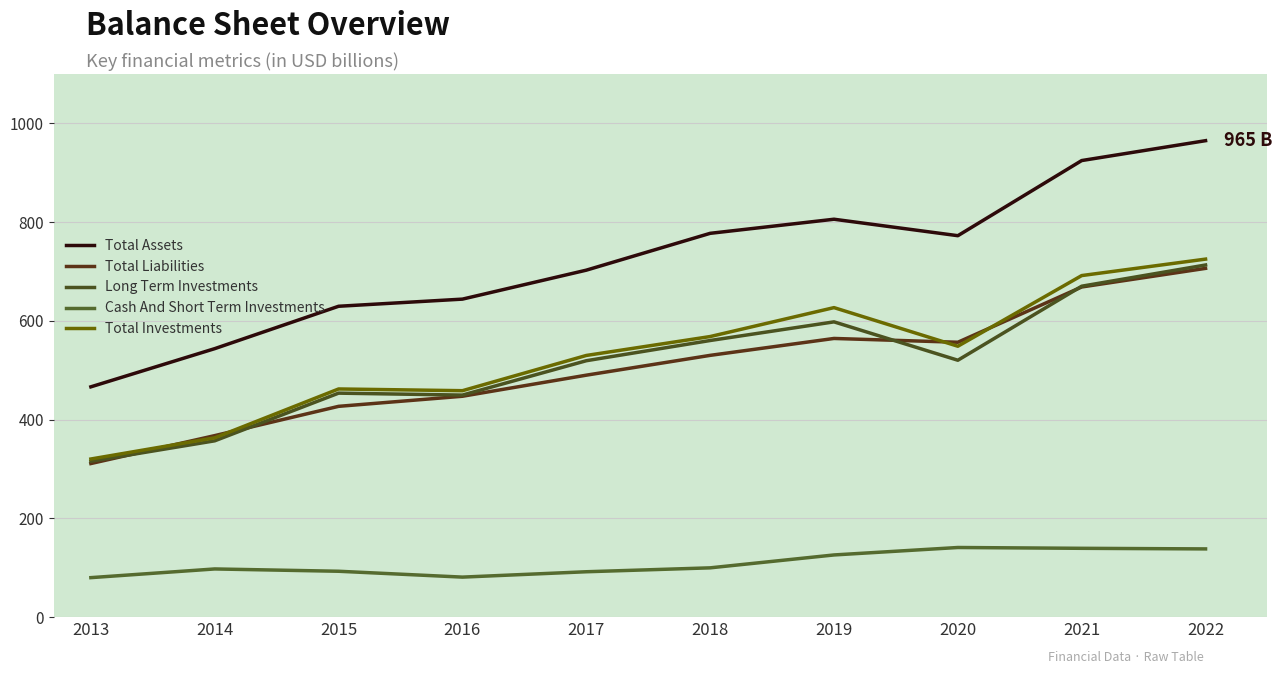

Does the chart display data point markers on the line(s)?

No